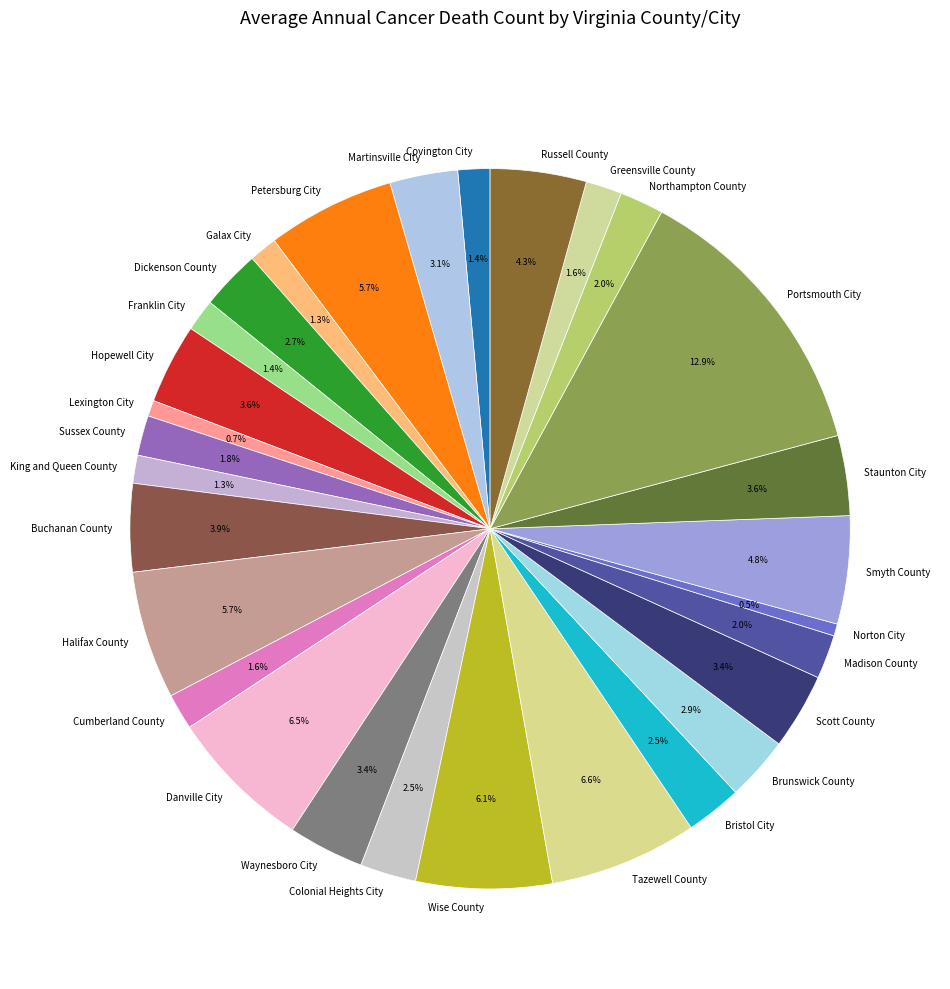

To the nearest percent, what is the difference between the largest and smallest slice percentages?

12%